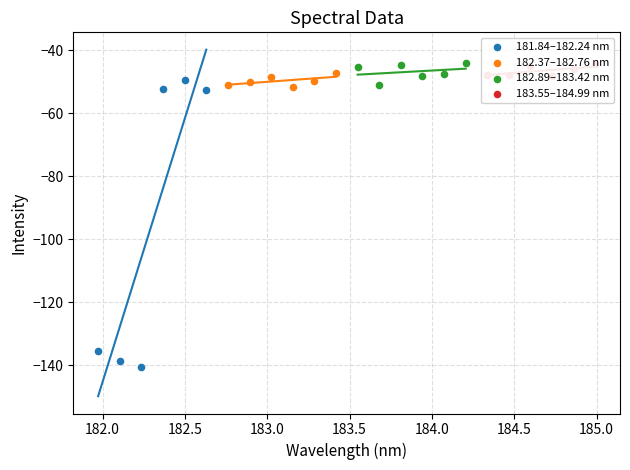

Which series has the widest spread of Y values?

181.84–182.24 nm